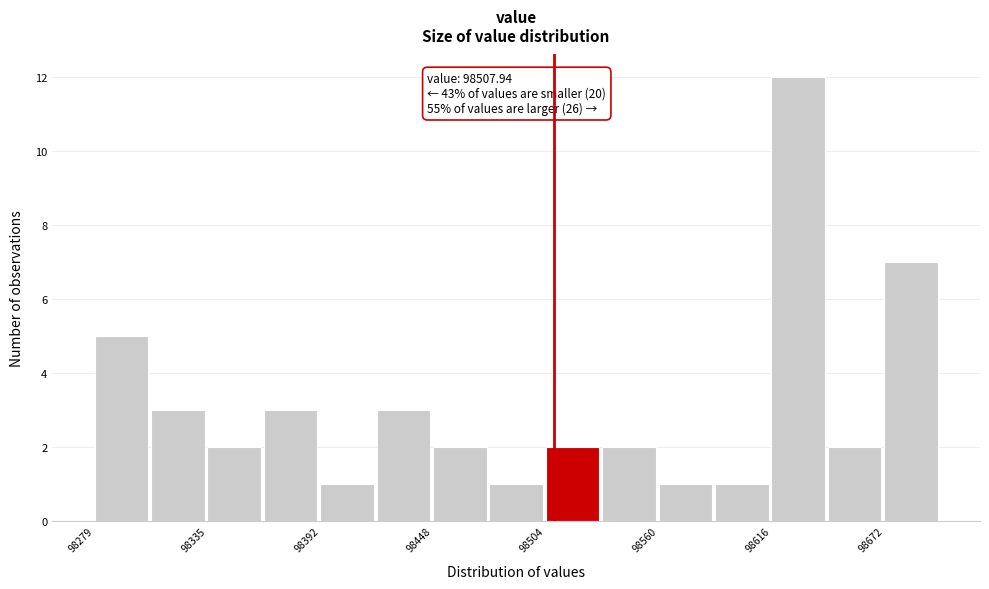

Read against the x-axis, roughly where is the centre of the tallest bar?

98630